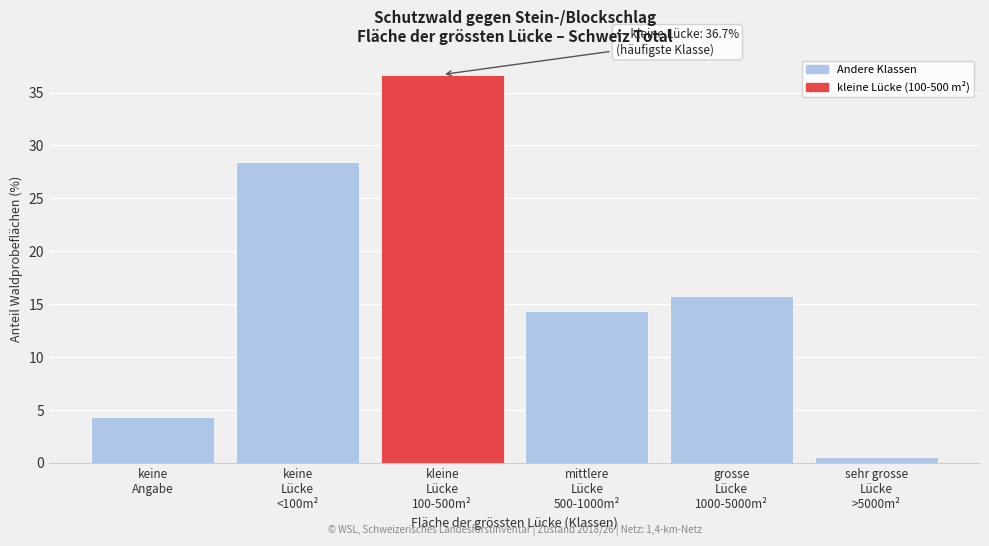

Reading right to left, transcribe all the data shown in this chart.

0.5	15.8	14.3	36.7	28.4	4.3